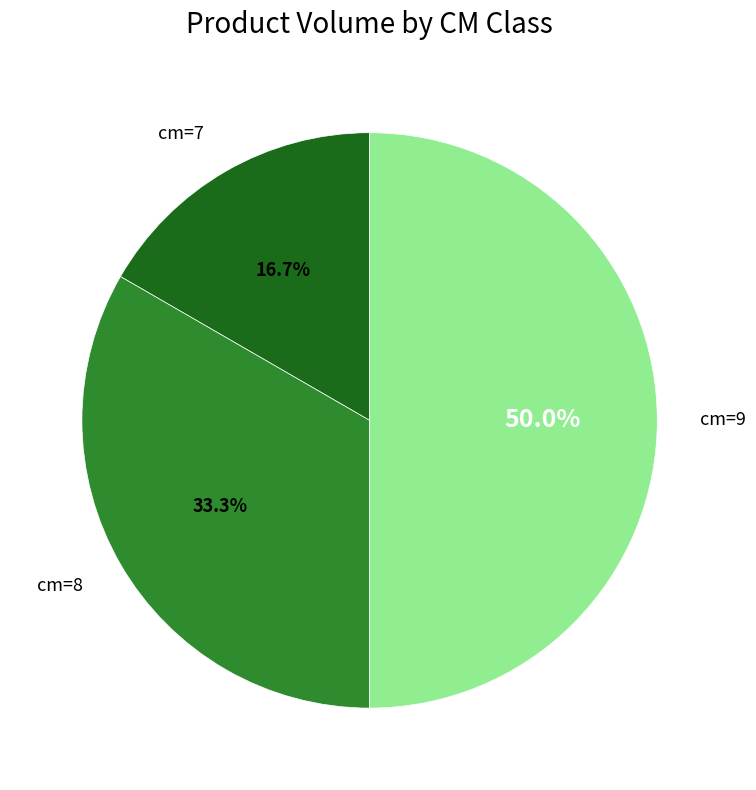

Rank the categories by value from lowest to highest.

cm=7, cm=8, cm=9